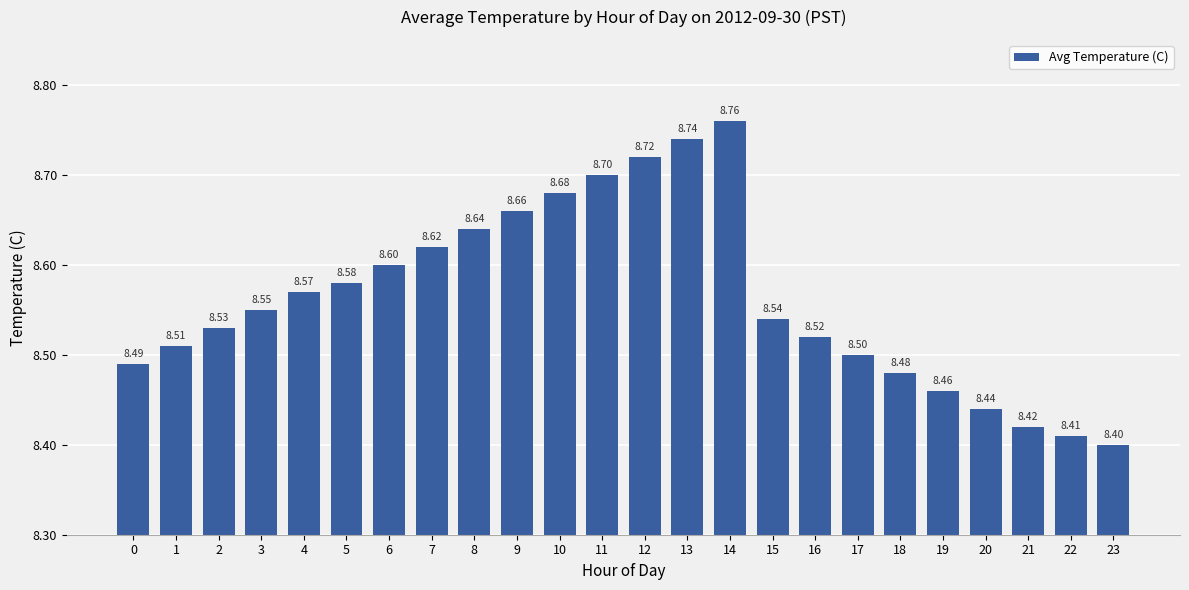

What is the value of the 17th bar from the left?

8.5